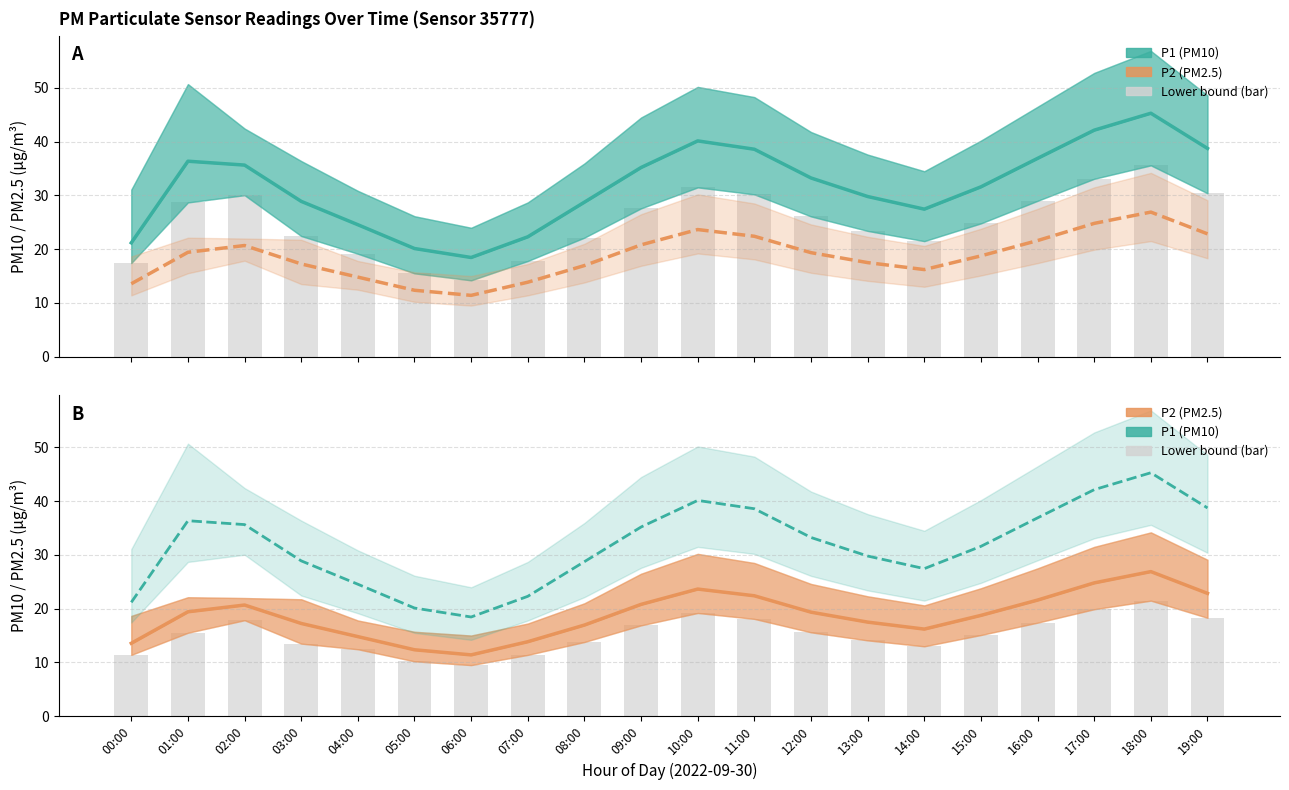

Are the bars horizontal?

No